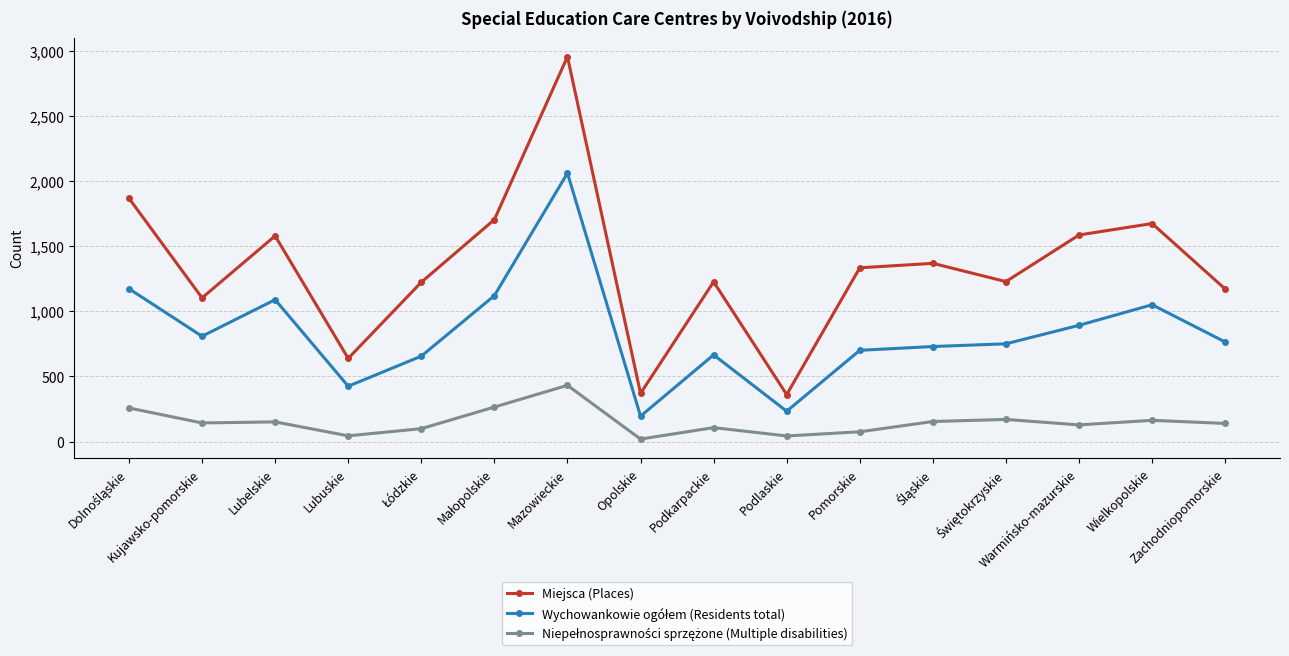

Which series has the largest total across all categories?

Miejsca (Places)